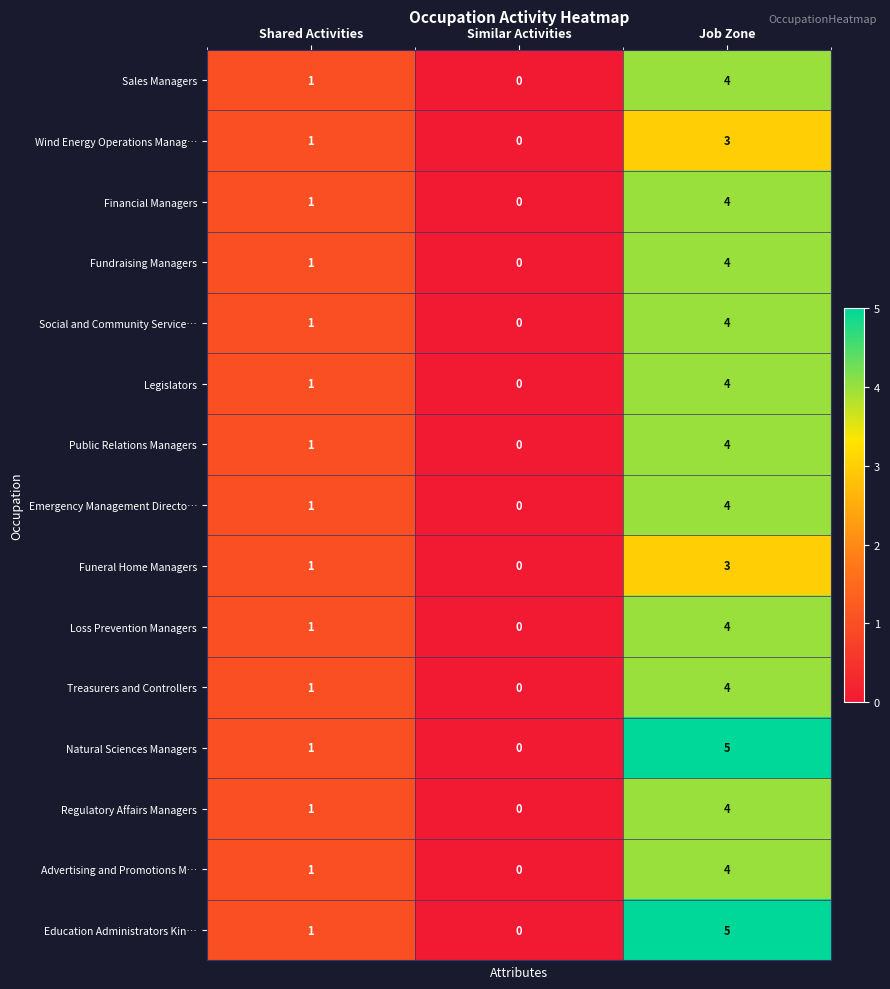

How many Financial Managers values are between 0 and 4?

3